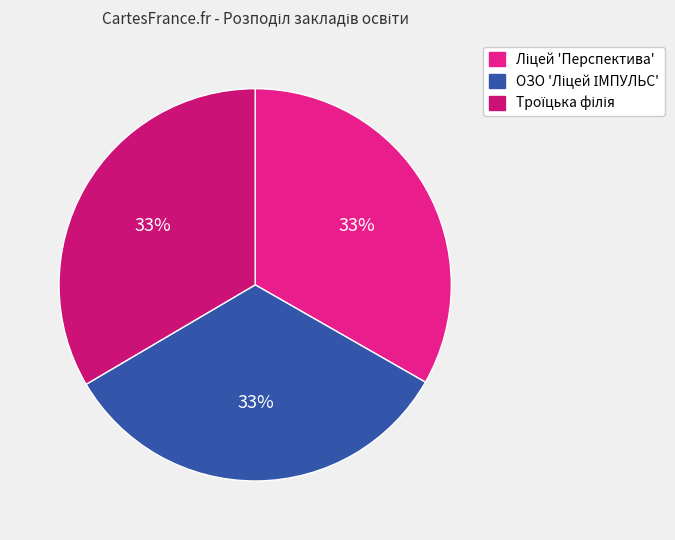

Does any single category account for the majority?

No